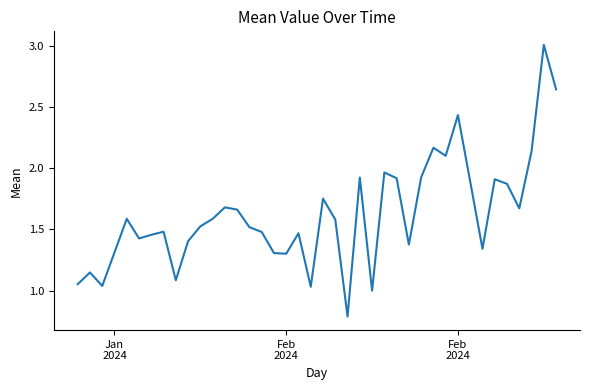

What is the minimum value shown in the chart?

0.8